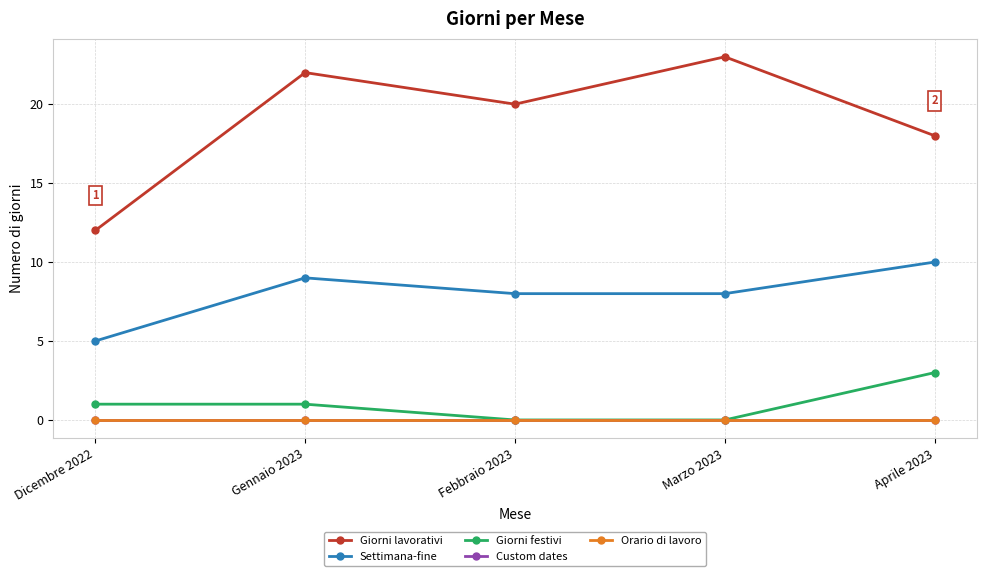

Read the Giorni festivi value at Gennaio 2023.

1